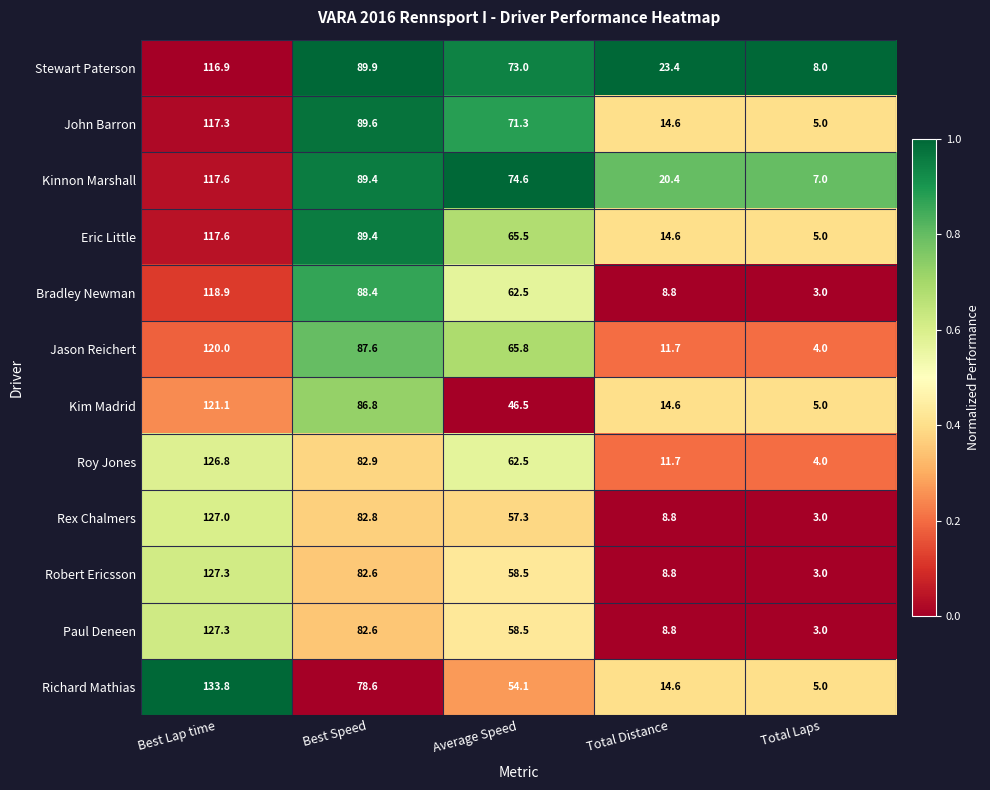

What is the difference between the second highest and minimum values in the Kim Madrid series?

81.8